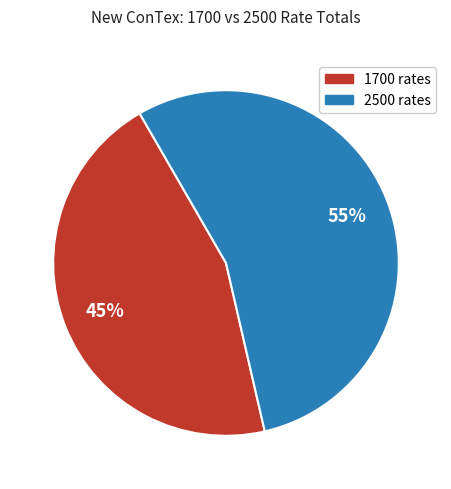

Is there any slice that represents more than half of the pie?

Yes